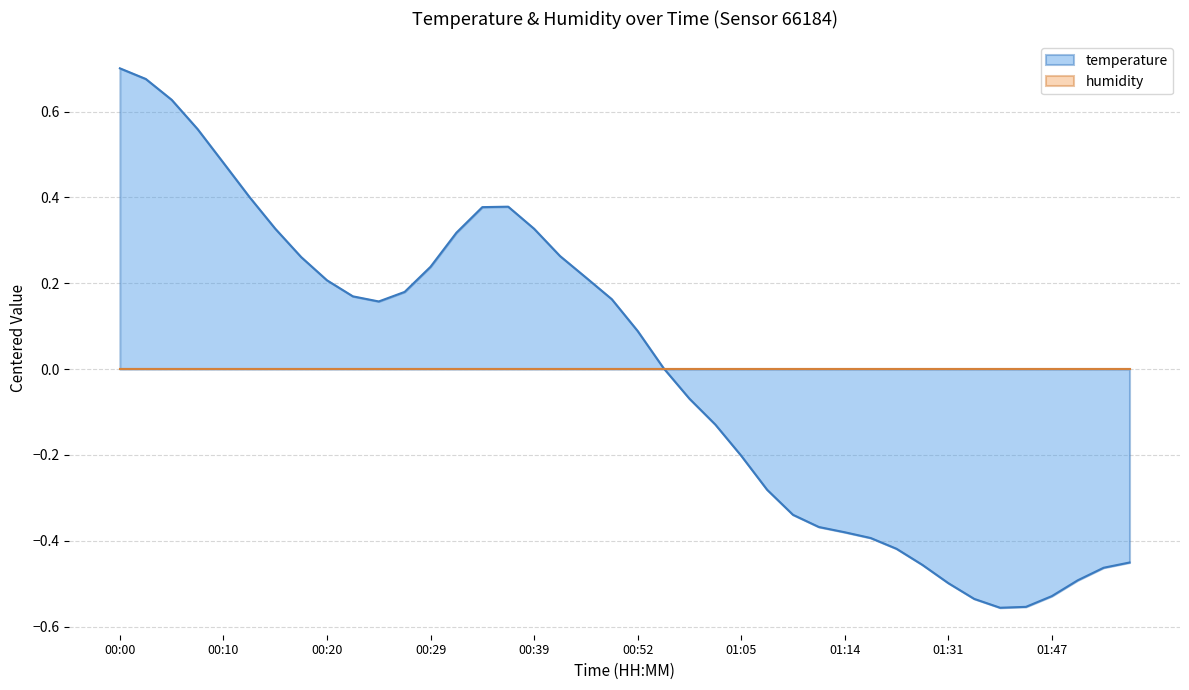

How many values are above zero?

22